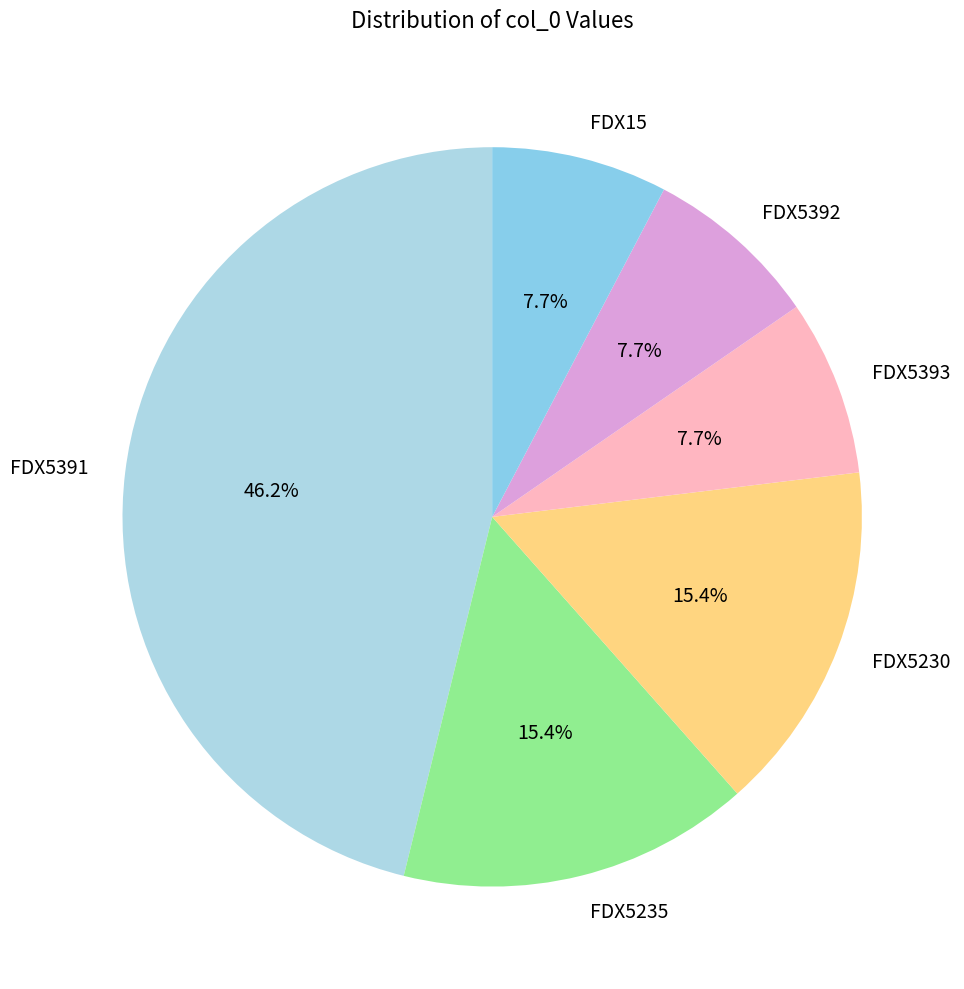

To the nearest percent, what is the difference between the largest and smallest slice percentages?

38%